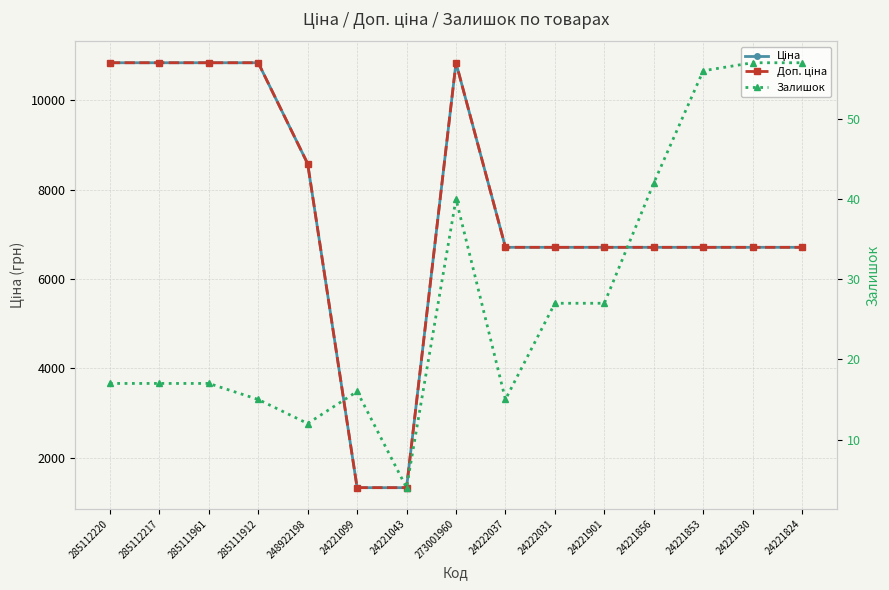

Does the chart have visible grid lines?

Yes